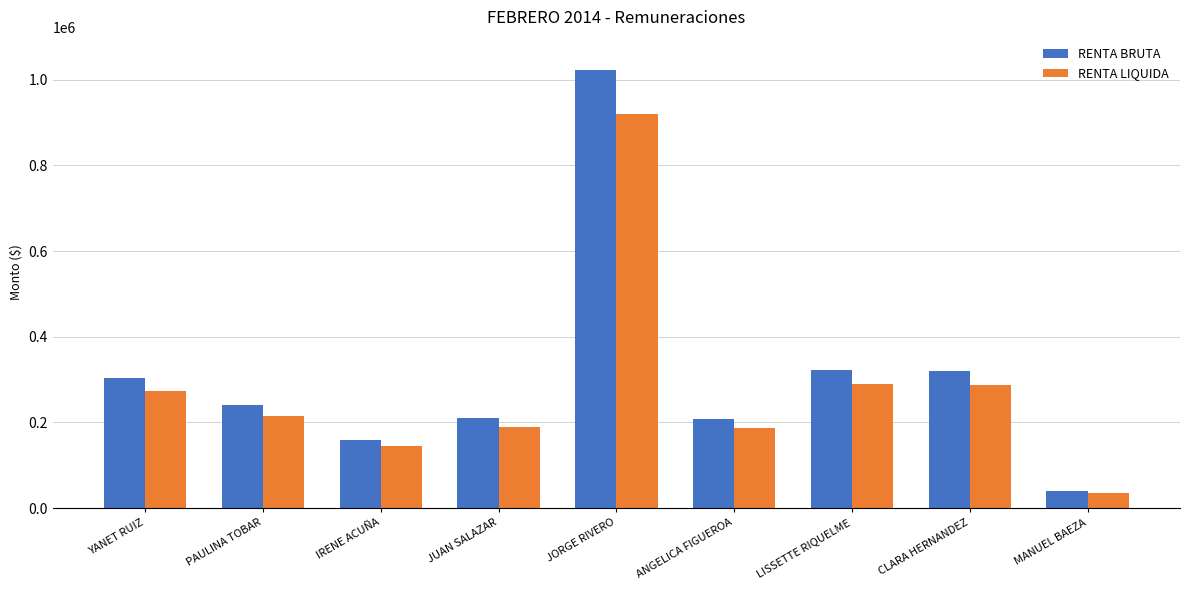

What is the sum of all RENTA BRUTA values?

2827774